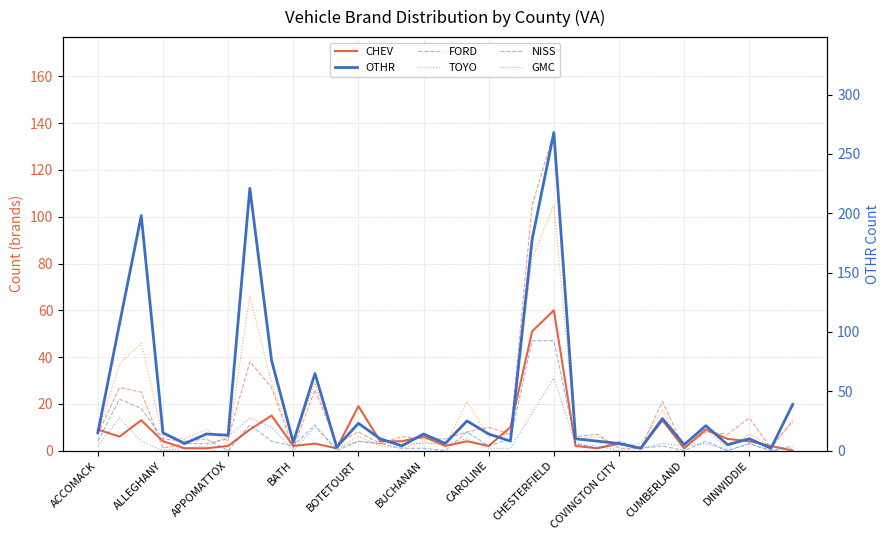

The FORD series shows 2 at BATH. True or false?

False